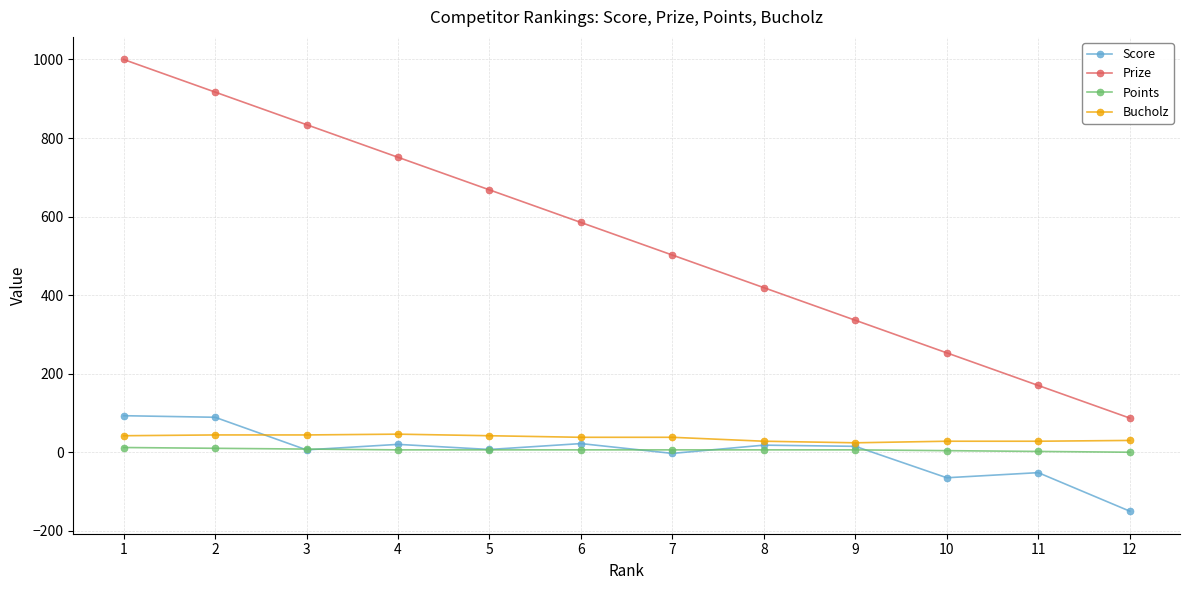

Is this an area chart (filled region under the line)?

No